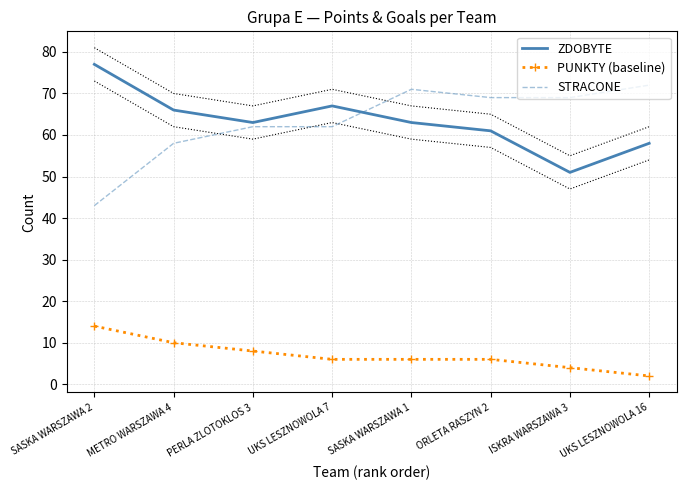

List the series in order of their peak value, lowest first.

PUNKTY (baseline), STRACONE, ZDOBYTE